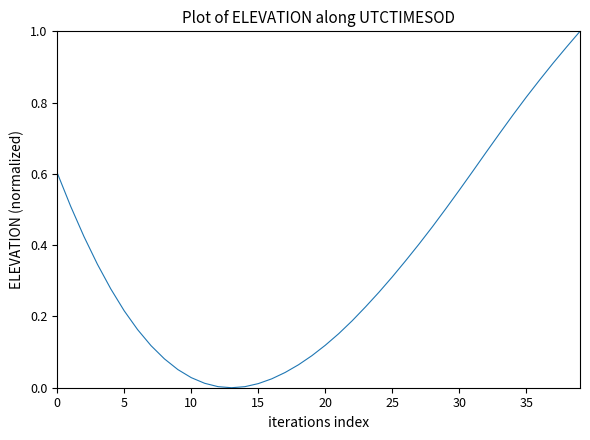

Does the chart have visible grid lines?

No